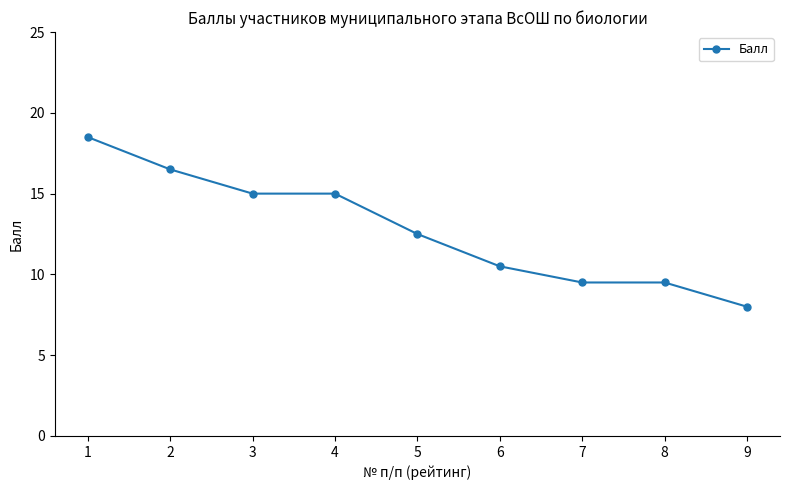

True or false: the data shows 9.5 at 7.

True